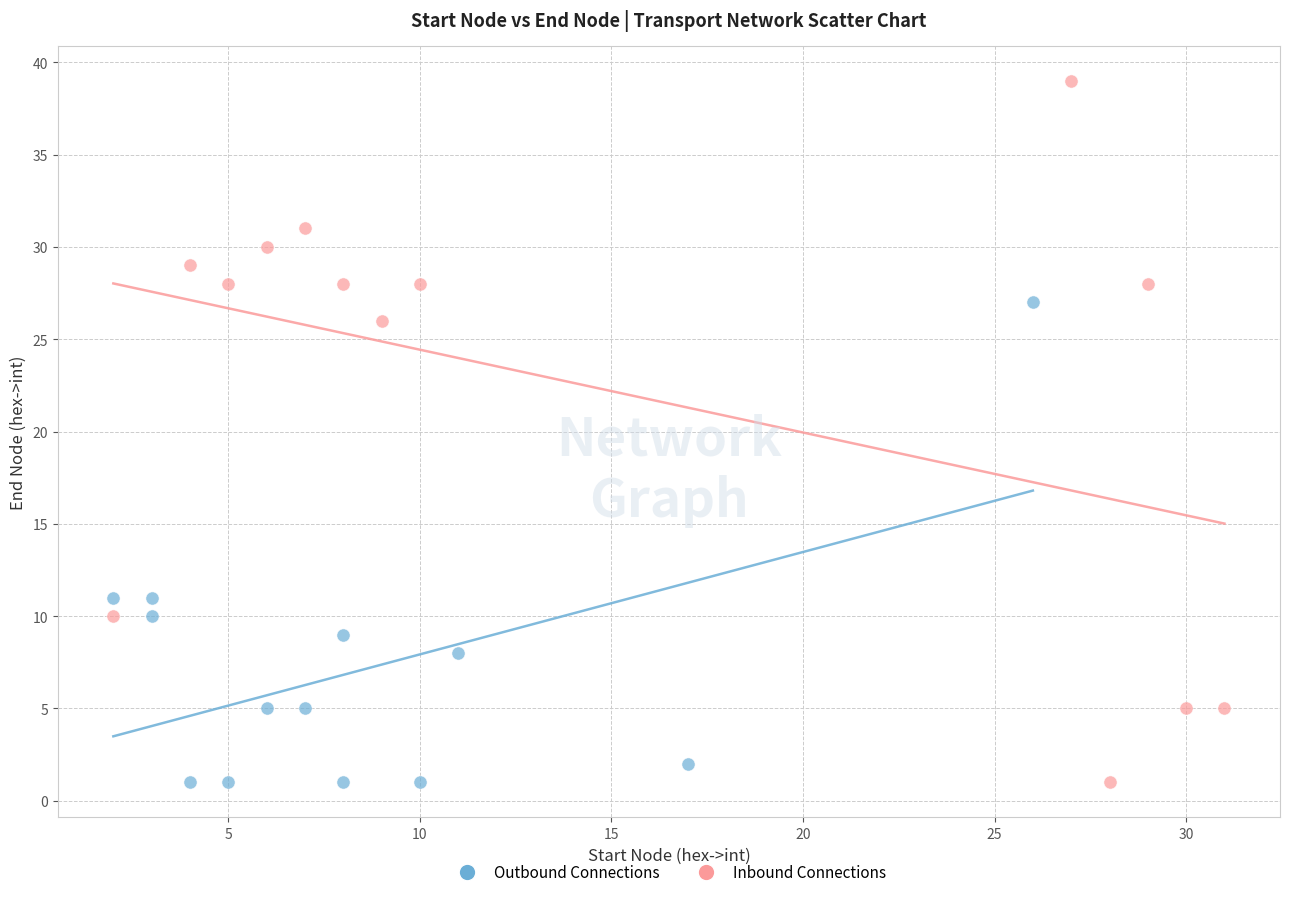

Which series reaches the maximum Y coordinate?

Inbound Connections